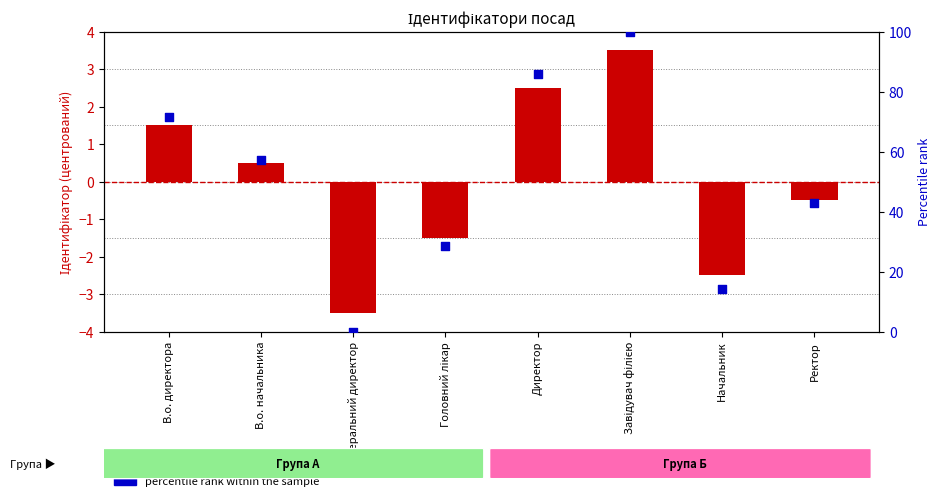

Which series contains the highest Y value?

percentile rank within the sample